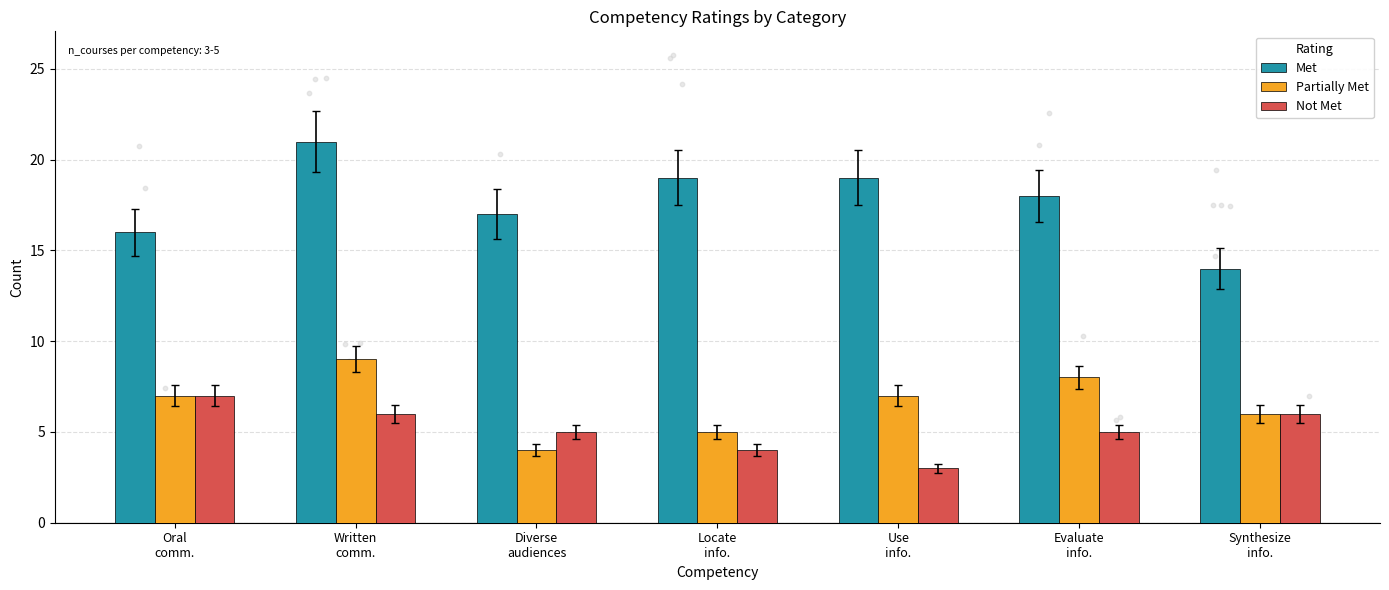

Which series contains the lowest Y value?

Not Met